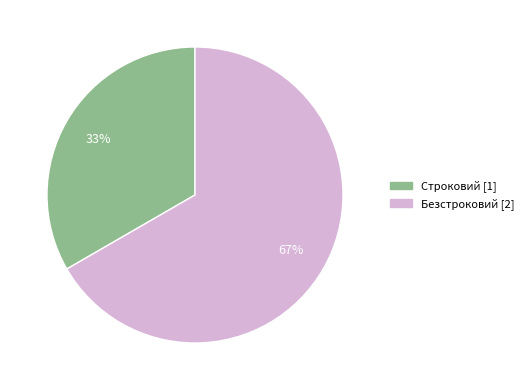

True or false: Строковий accounts for 33% of the total.

True